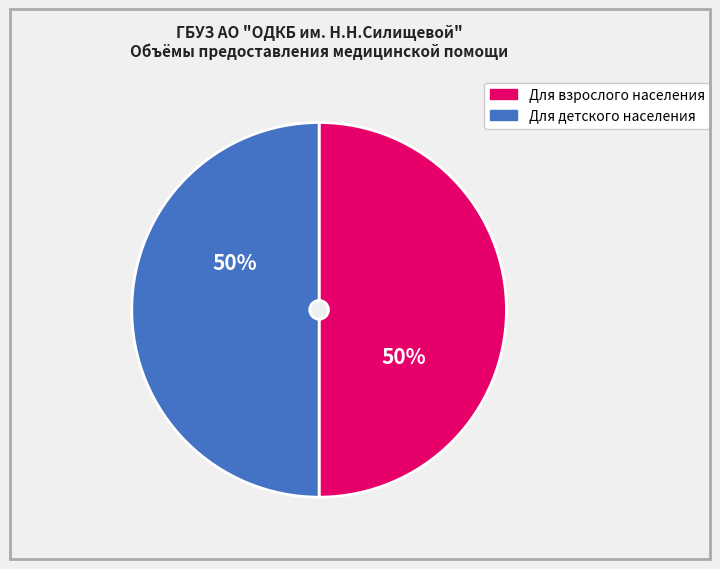

To the nearest percent, what is the average slice percentage?

50%